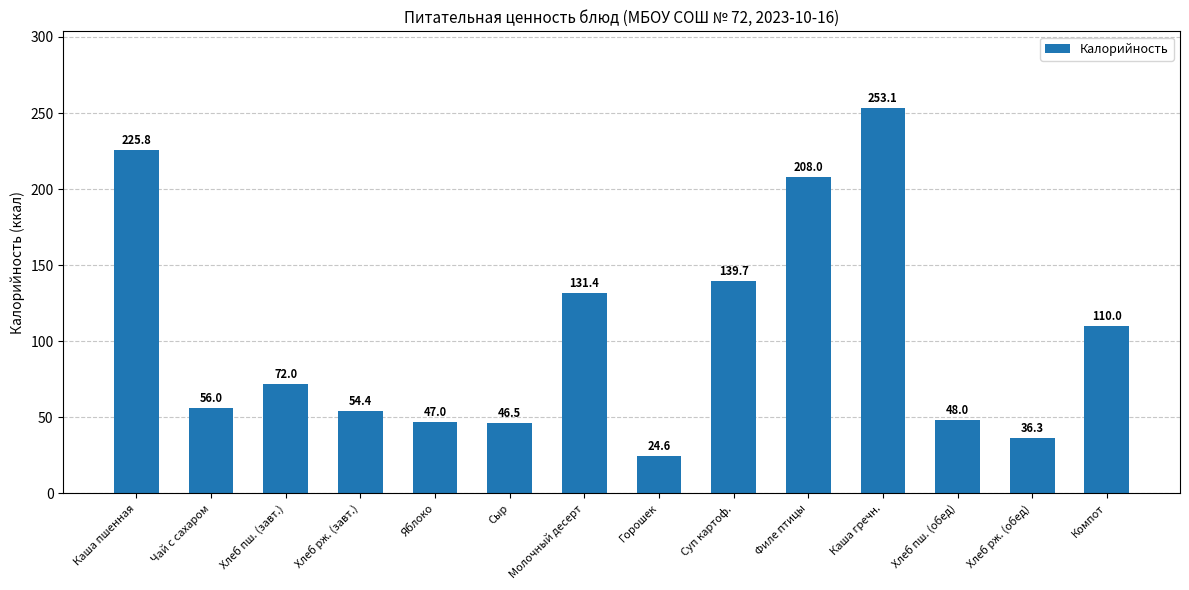

What is the average value?

103.8